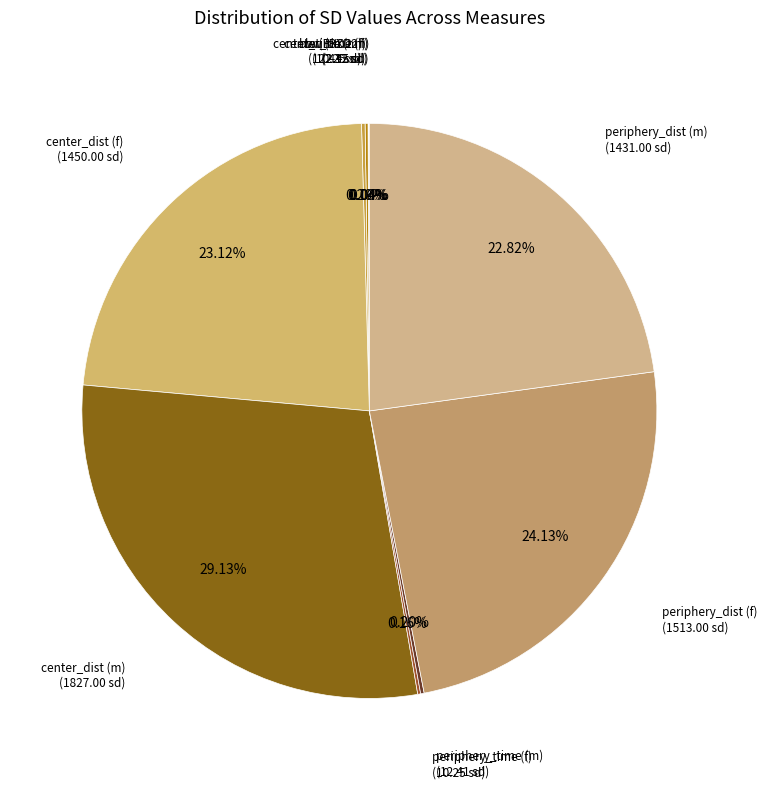

Does center_dist (f) represent more than half of the total?

No